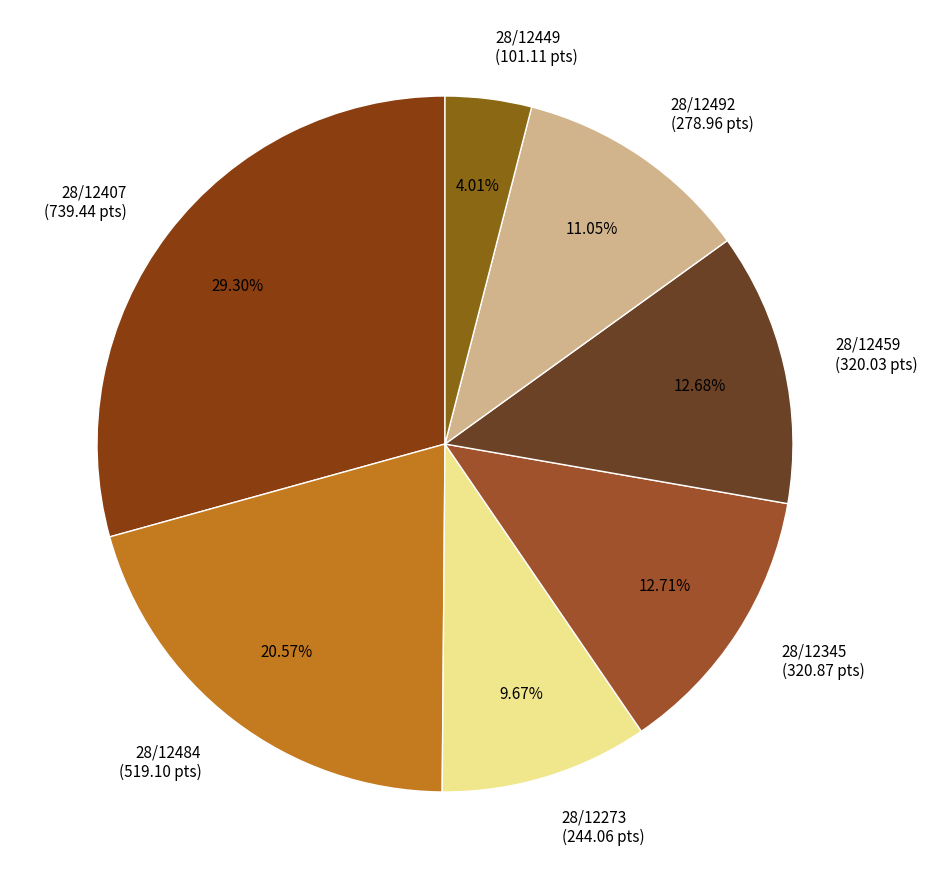

Count the number of slices in the pie.

7